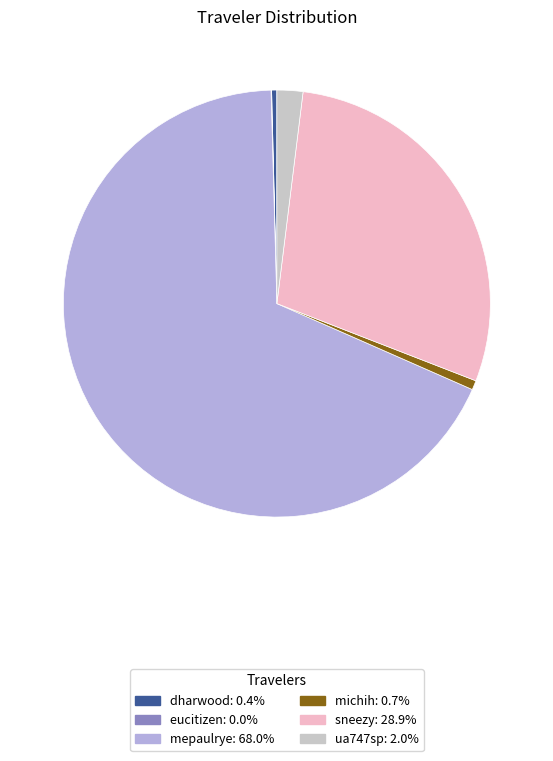

Between michih and sneezy, which is larger?

sneezy